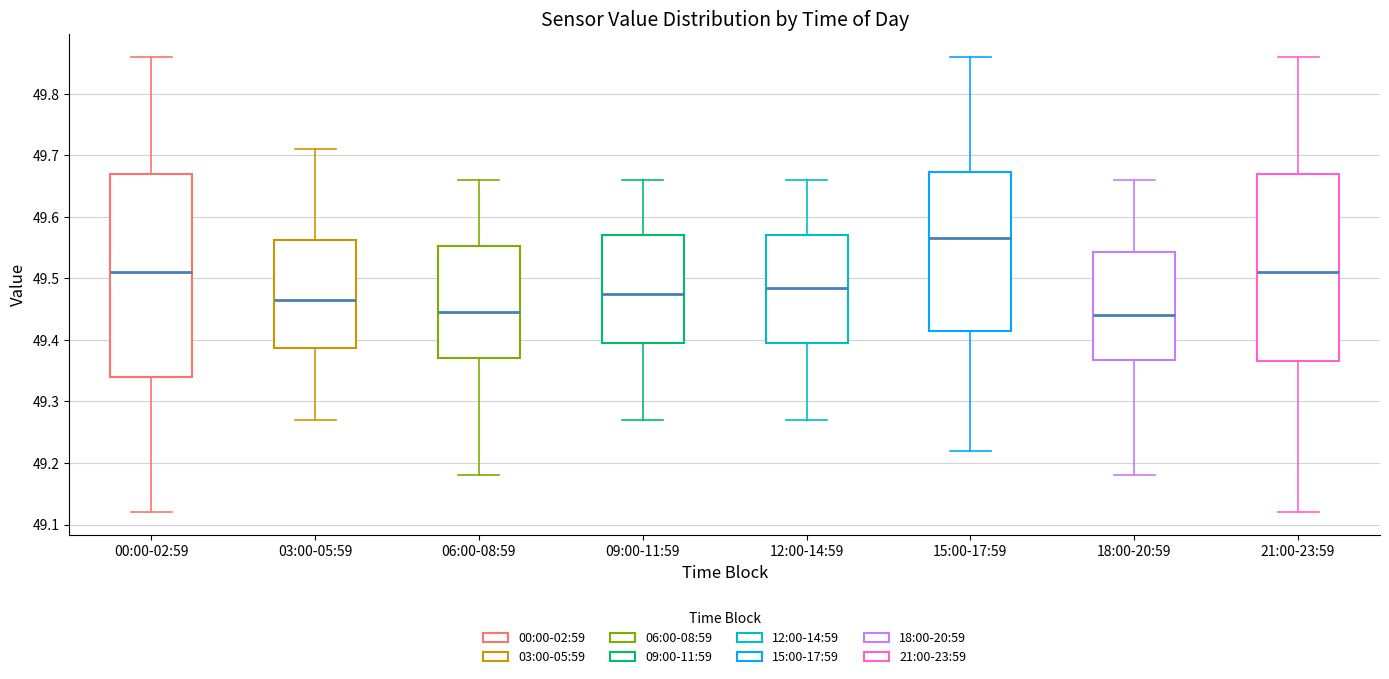

Which box is the tallest, from its lower edge to its upper edge?

00:00-02:59